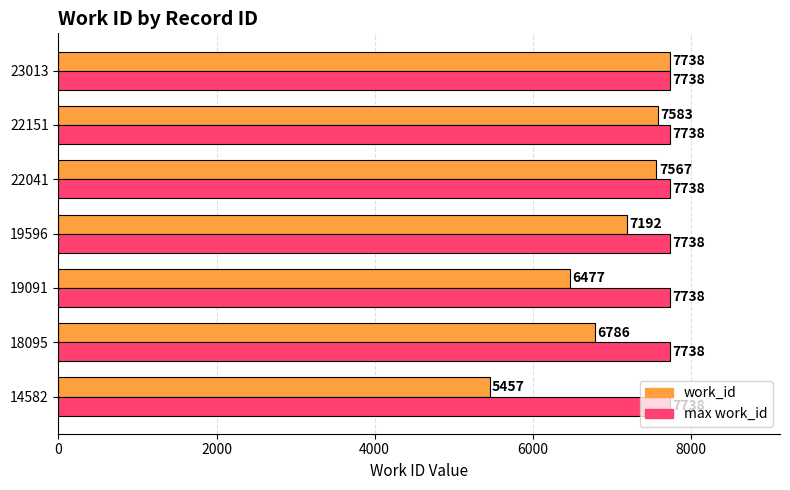

What is the maximum value for max work_id?

7738